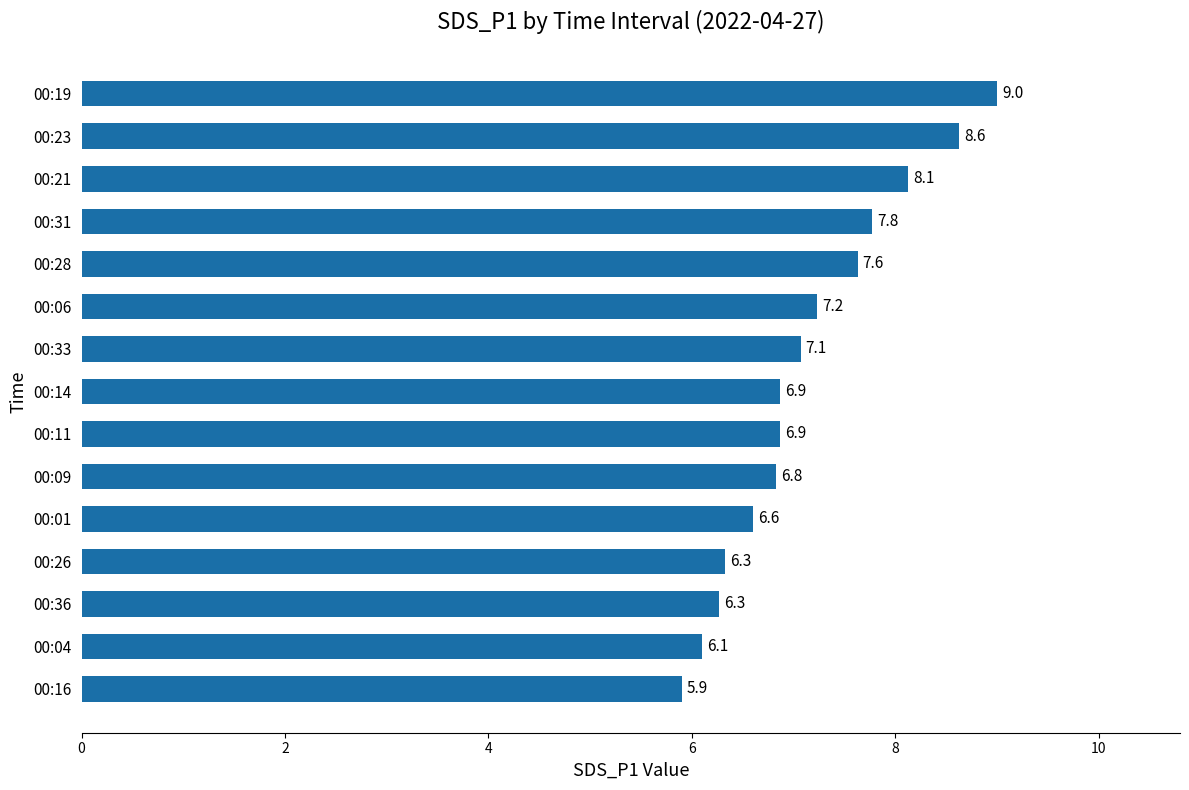

What is the smallest value displayed?

5.9